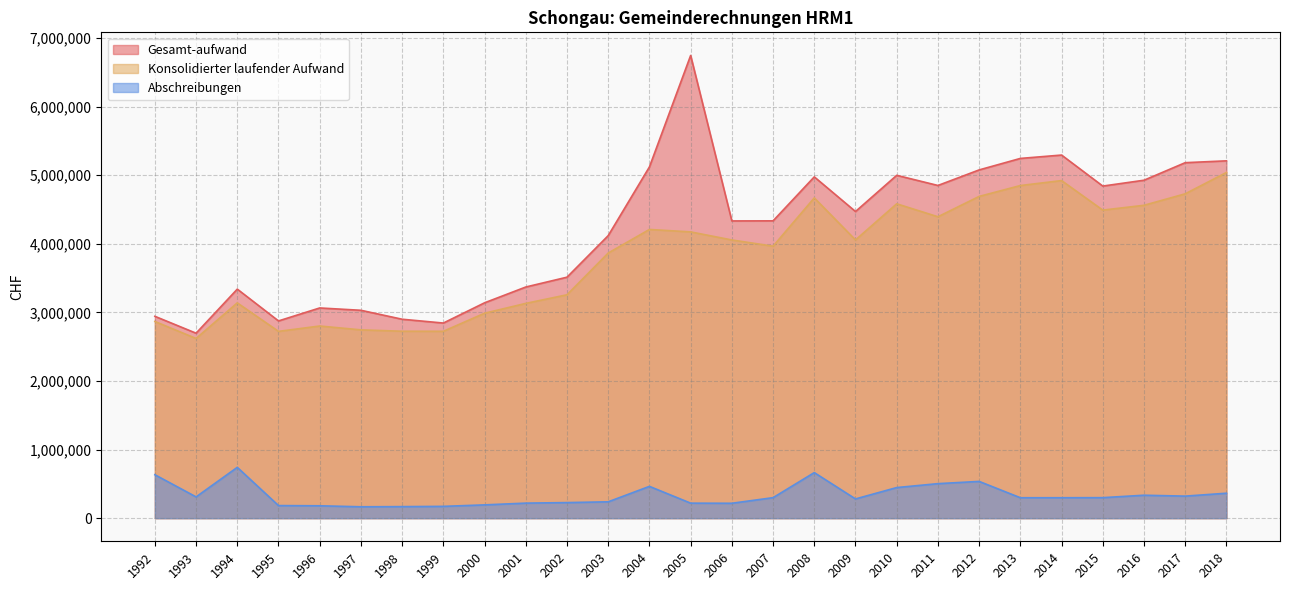

What is the value of the Abschreibungen point at the 9th from the left?

193631